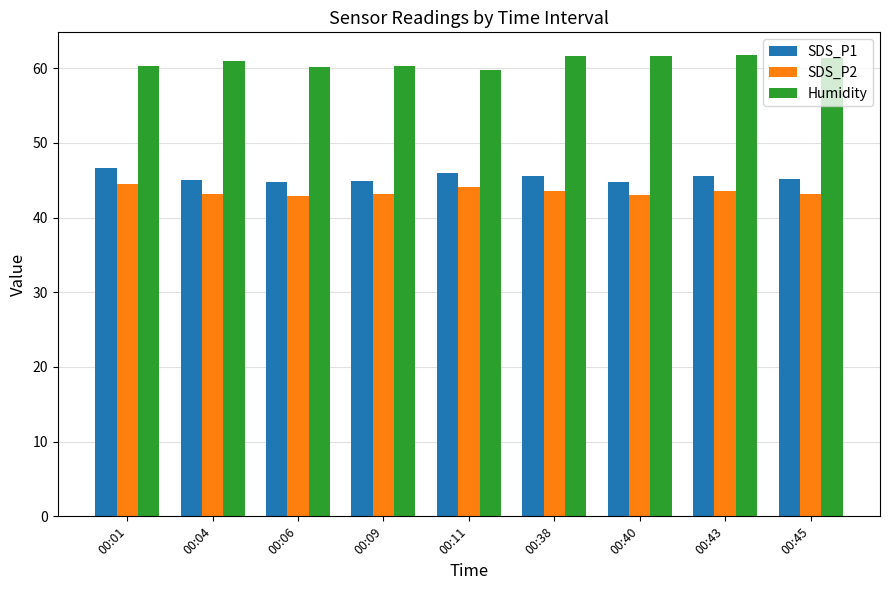

What is the value of the SDS_P1 bar at the 9th from the left?

45.1